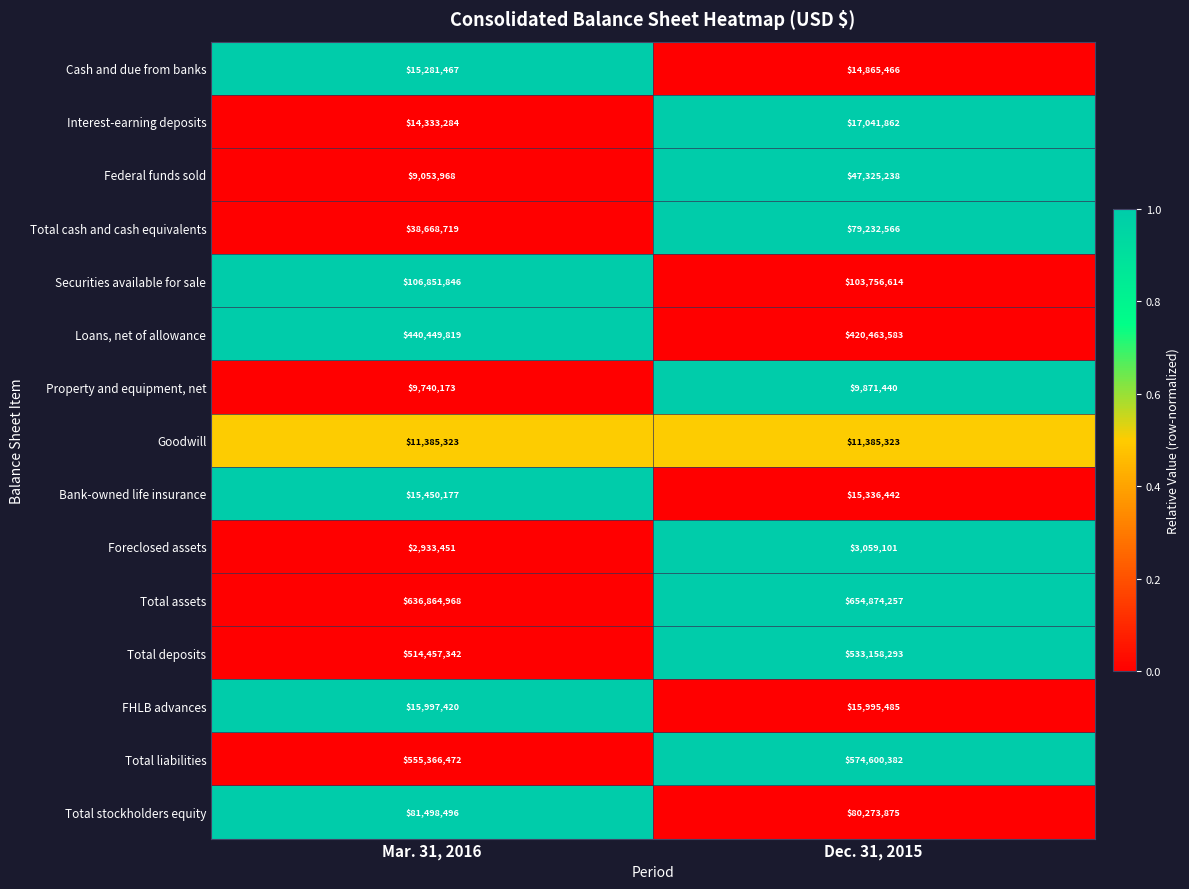

At which label is Total stockholders equity closest to 80886185?

Dec. 31, 2015